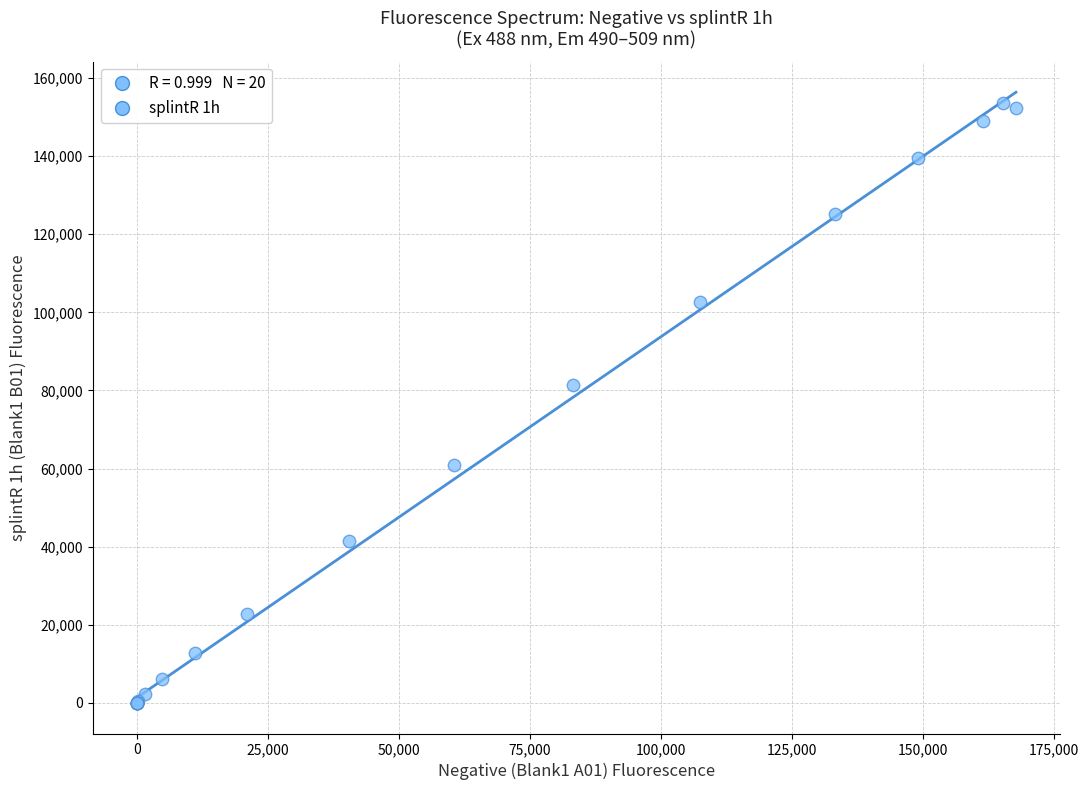

What Y value in the scatter plot is closest to 76751?

81470.0